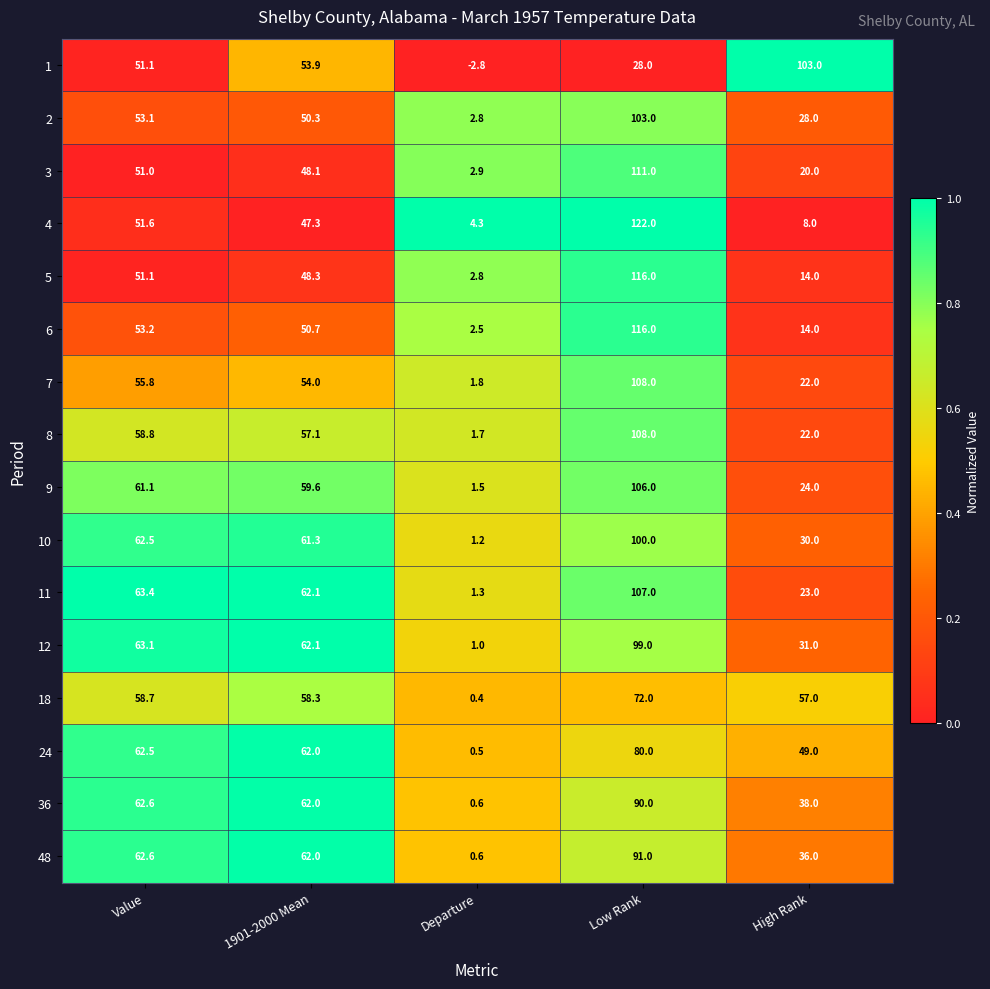

Which series has the largest total across all categories?

11